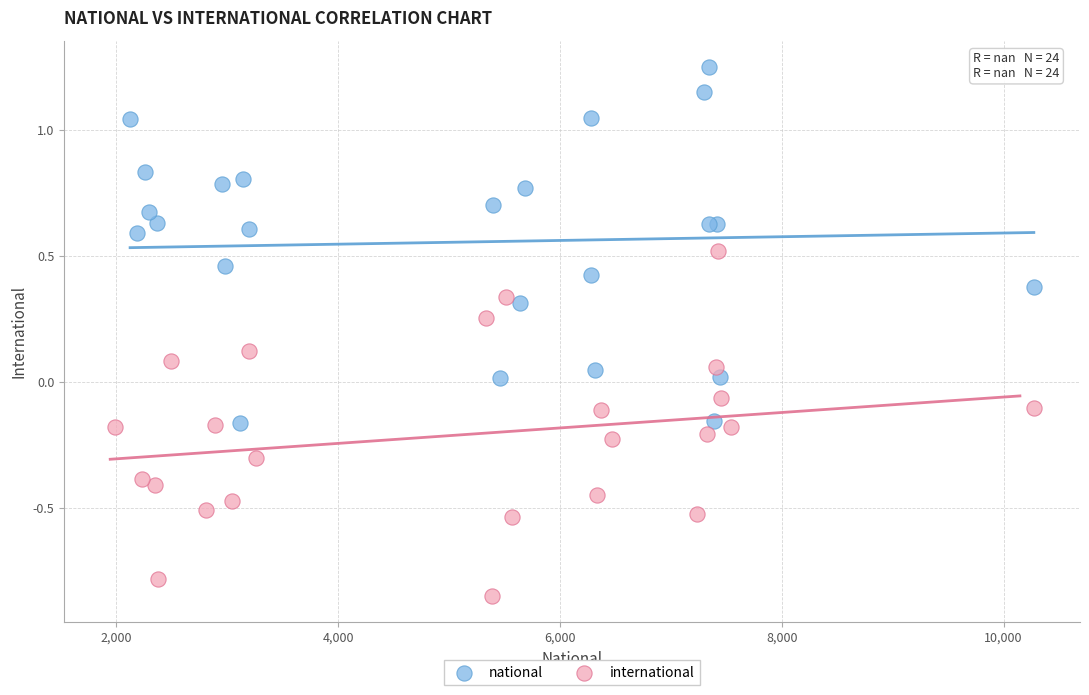

Which series contains the highest Y value?

national